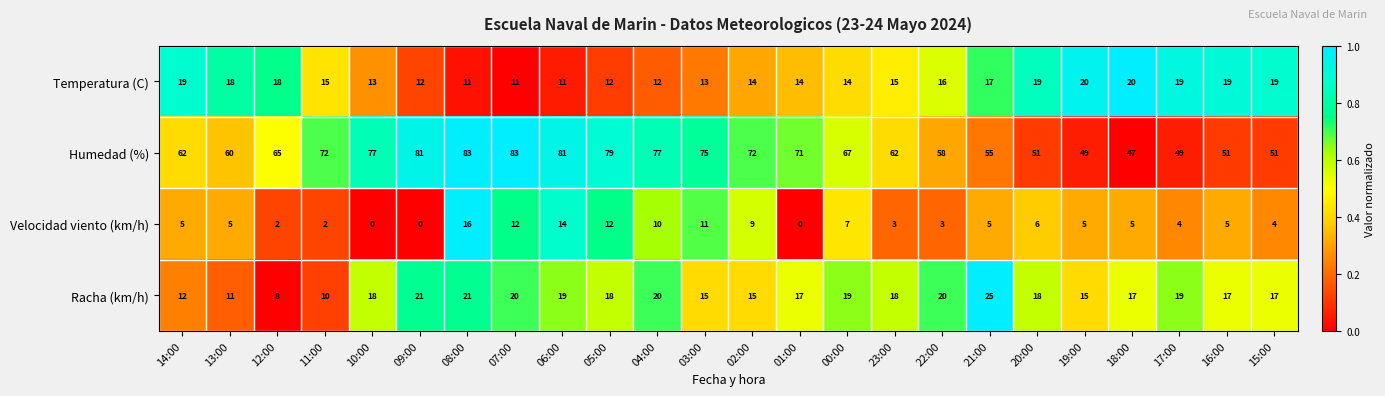

What is the difference between the Humedad (%) values at 06:00 and 20:00?

30